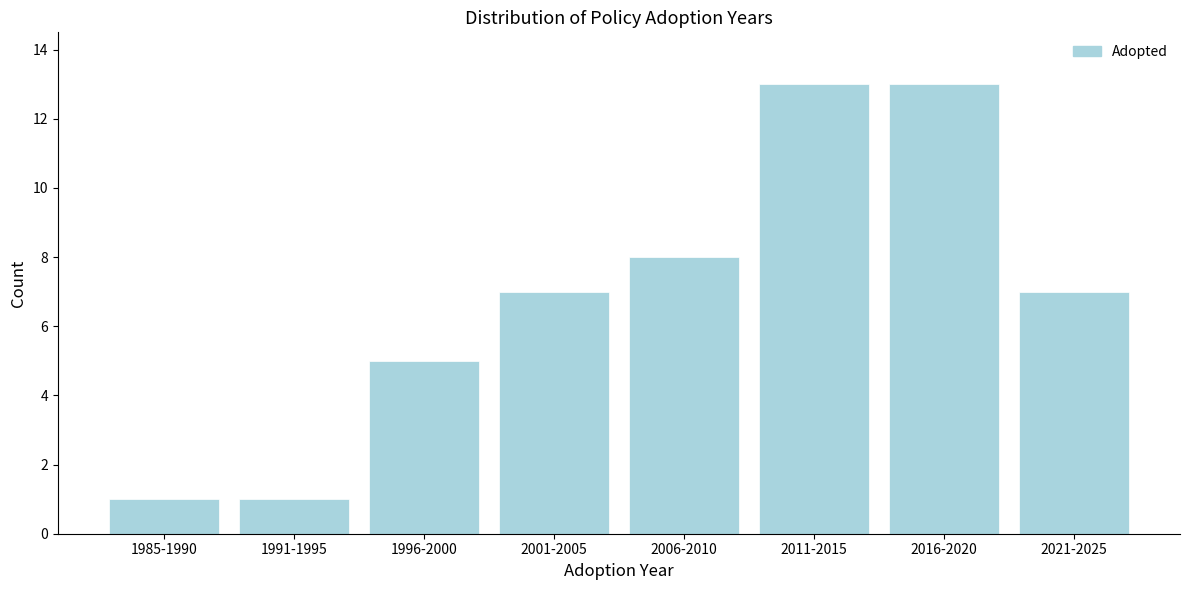

Reading left to right, transcribe all the data shown in this chart.

1	1	5	7	8	13	13	7